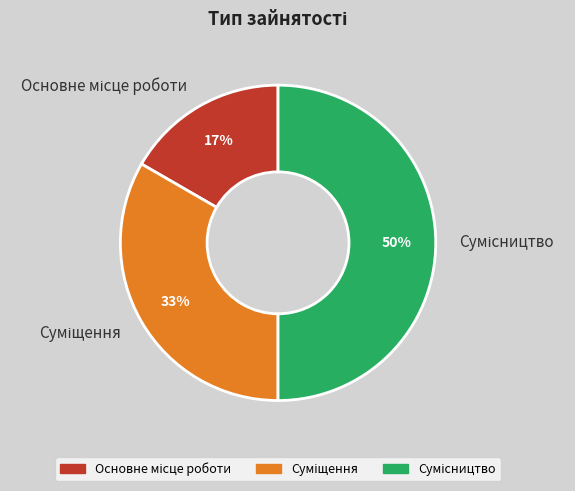

To the nearest percent, what is the average slice percentage?

33%